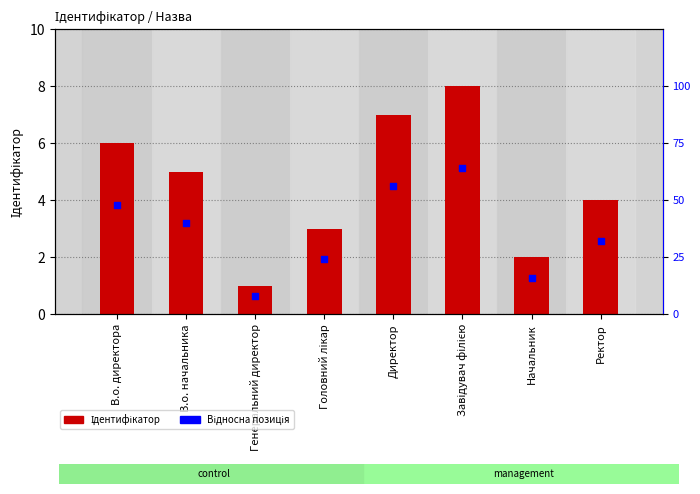

At how many categories does at least one series exceed 62?

1